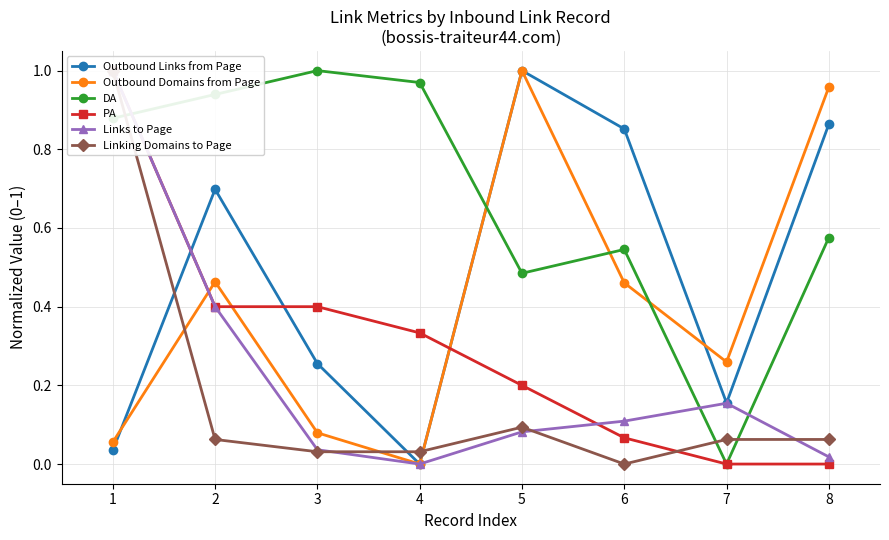

At 5, list the series in order from largest to smallest.

Outbound Links from Page, Outbound Domains from Page, DA, PA, Linking Domains to Page, Links to Page